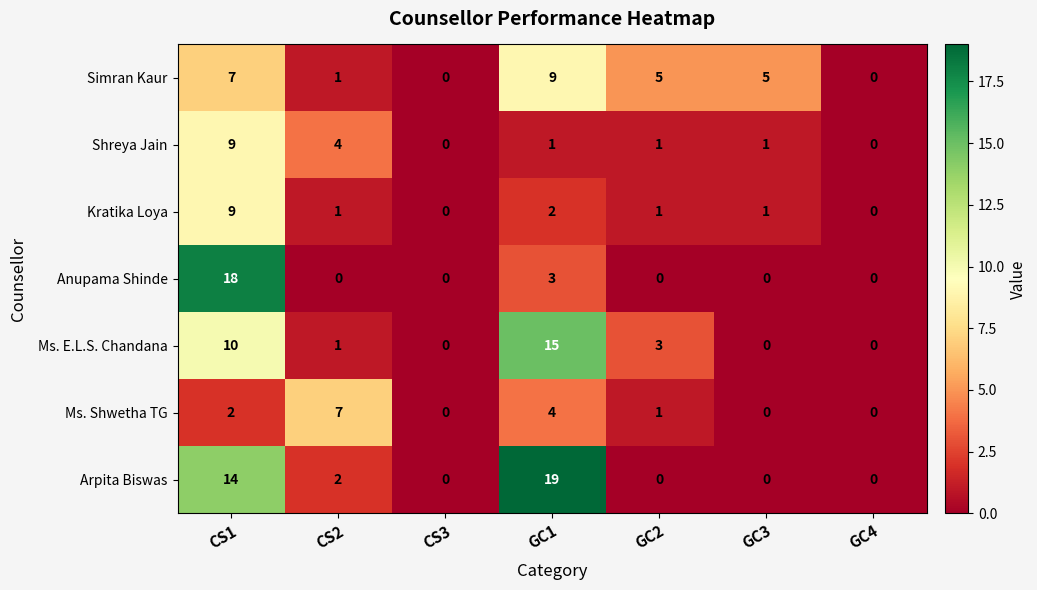

What is the sum of the Simran Kaur values at CS3 and GC2?

5